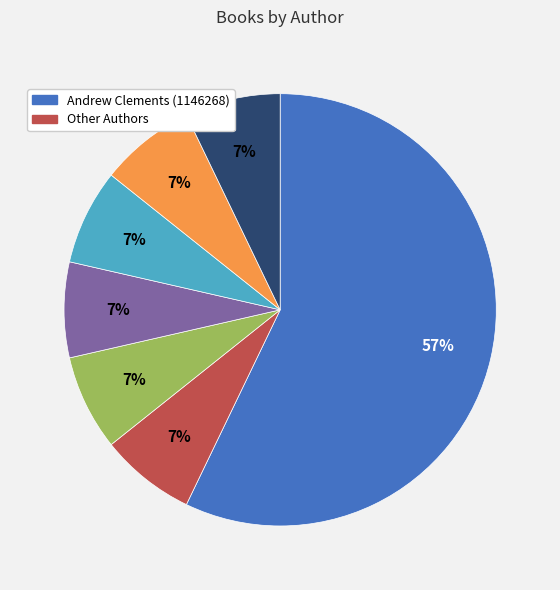

To the nearest percent, what is the average slice percentage?

14%